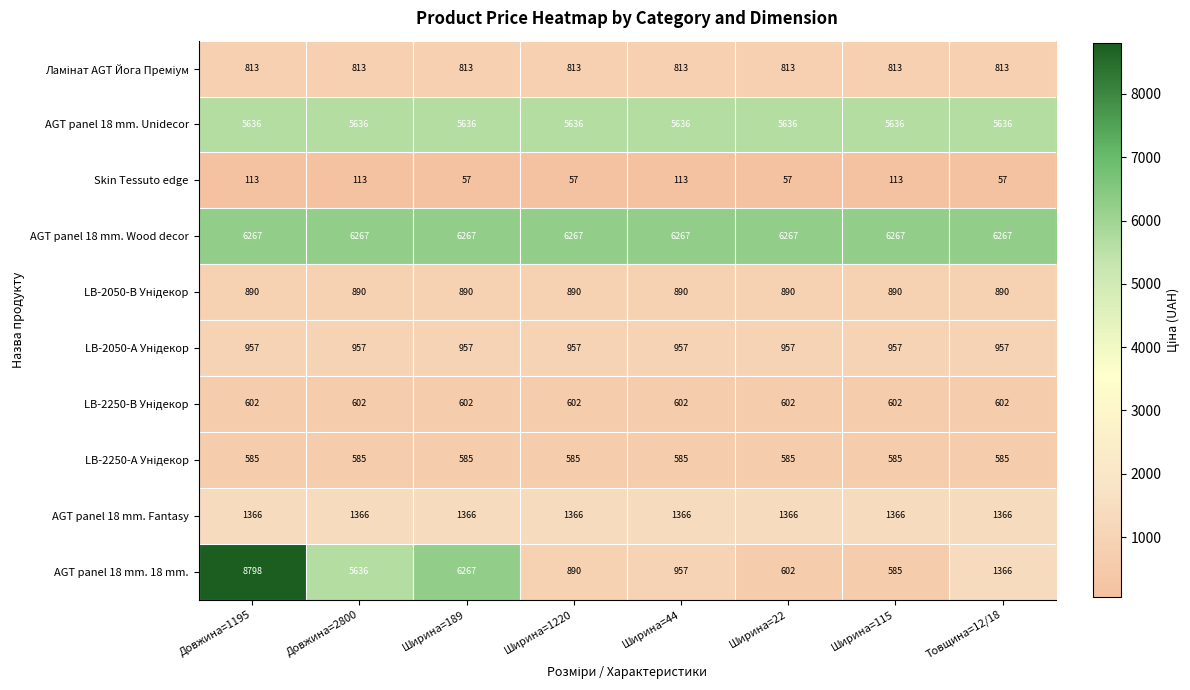

What is the smallest value displayed?

57